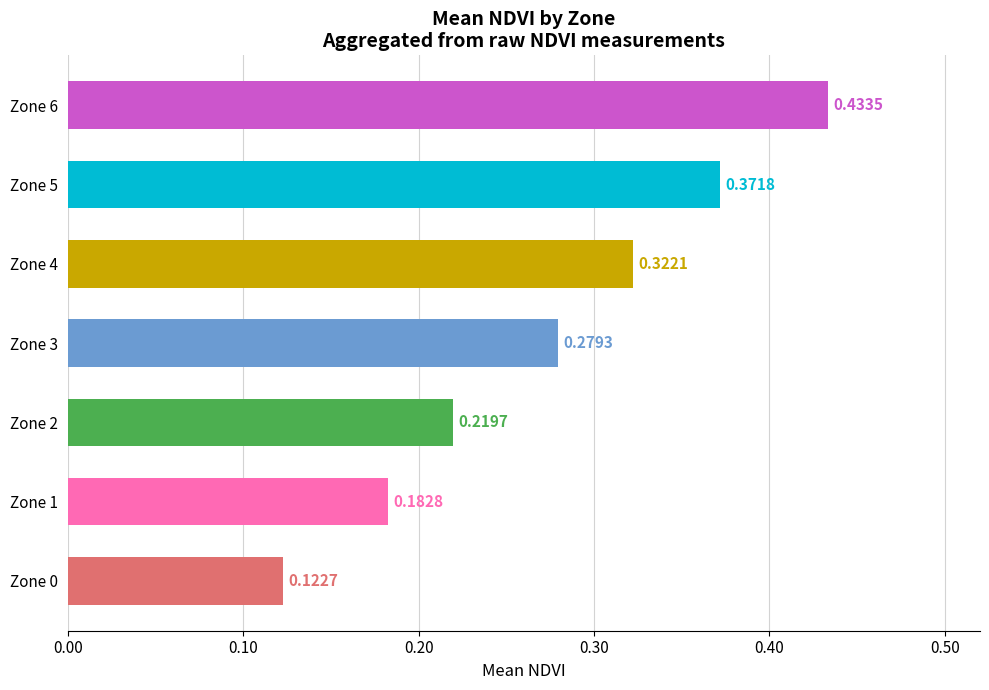

Between Zone 3 and Zone 5, which is larger?

Zone 5